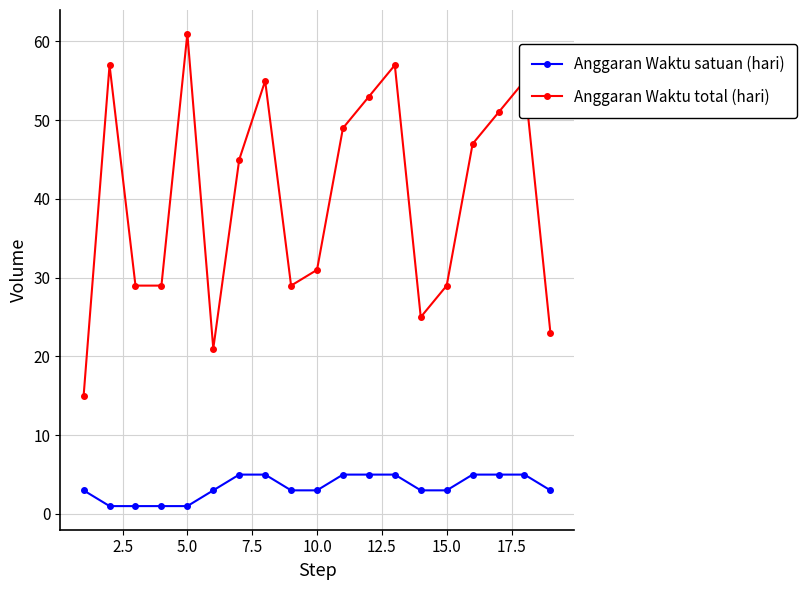

True or false: Anggaran Waktu satuan (hari) and Anggaran Waktu total (hari) cross at least once.

False